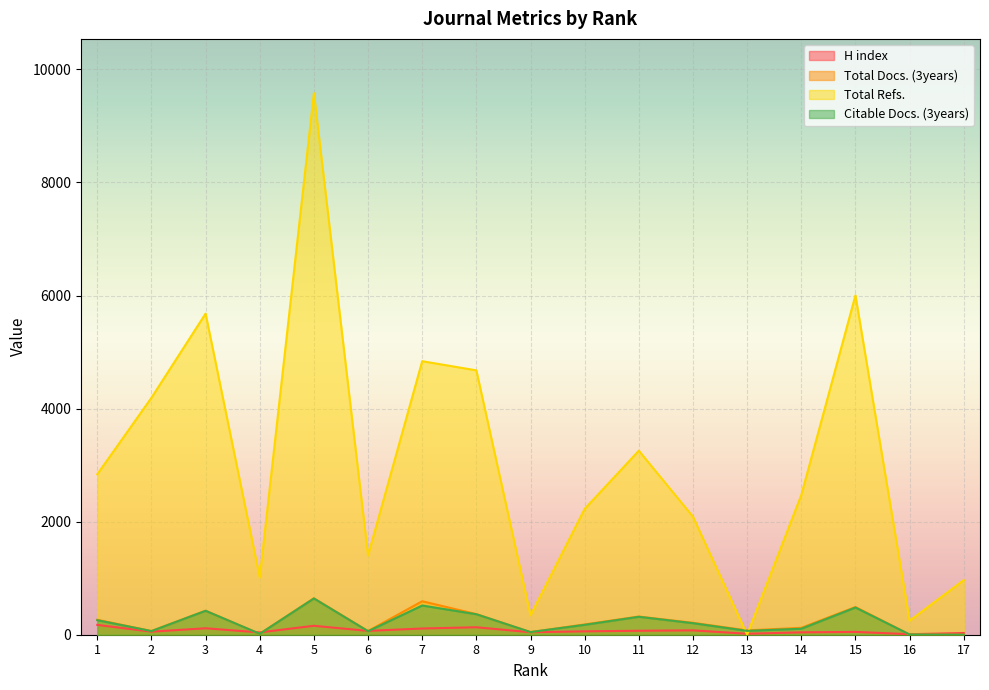

At how many categories does at least one series exceed 675?

14